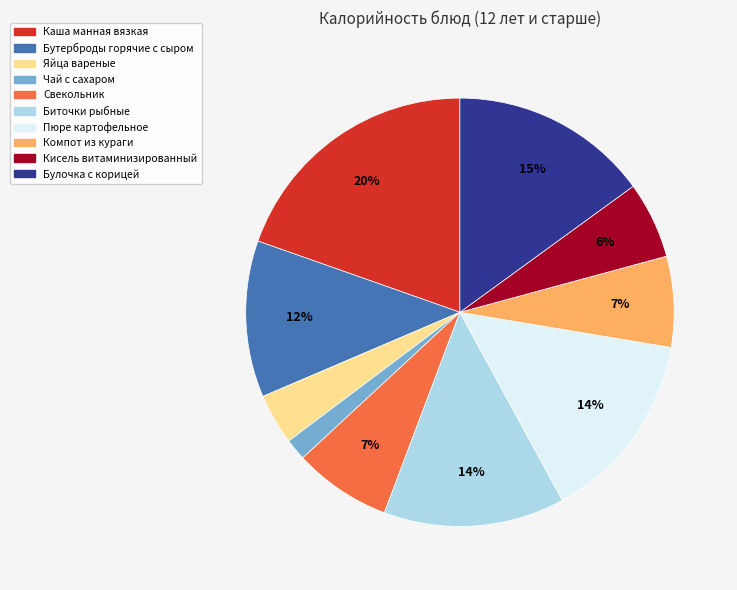

Count the number of slices in the pie.

10